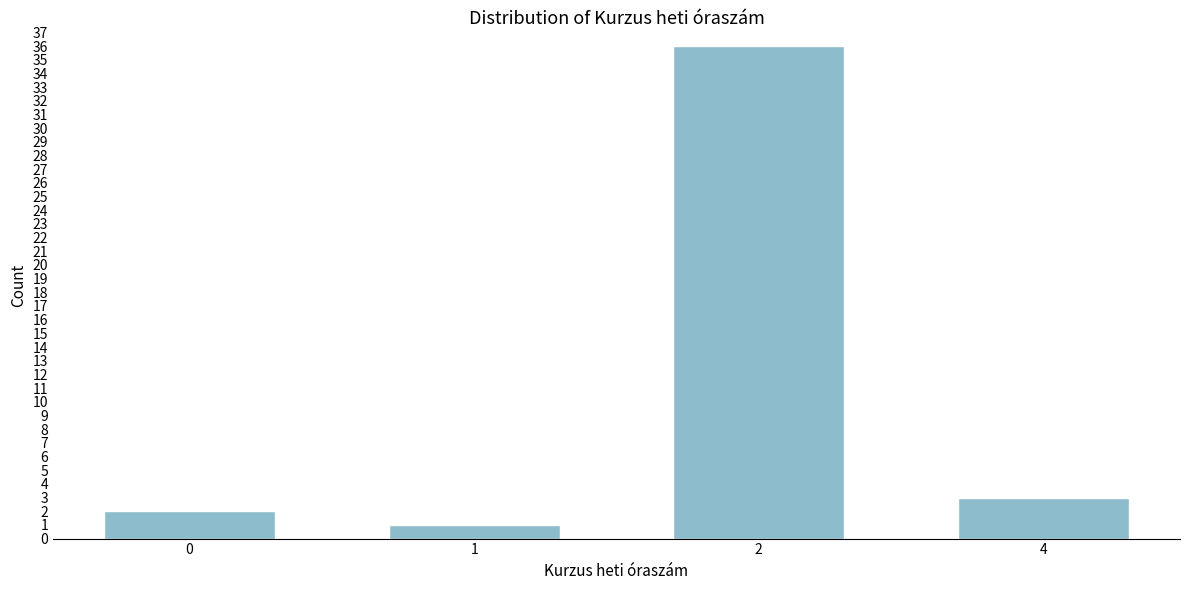

Reading right to left, transcribe all the data shown in this chart.

4=3	2=36	1=1	0=2